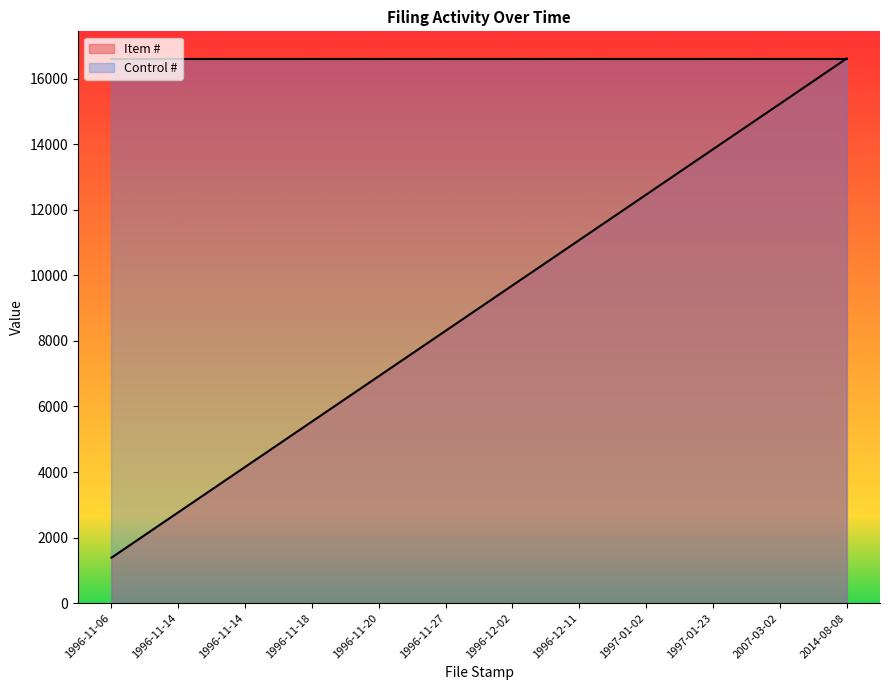

Reading right to left, extract all data points from this chart.

2014-08-08=16618.0	2007-03-02=15233.2	1997-01-23=13848.3	1997-01-02=12463.5	1996-12-11=11078.7	1996-12-02=9693.8	1996-11-27=8309.0	1996-11-20=6924.2	1996-11-18=5539.3	1996-11-14=4154.5	1996-11-14=2769.7	1996-11-06=1384.8